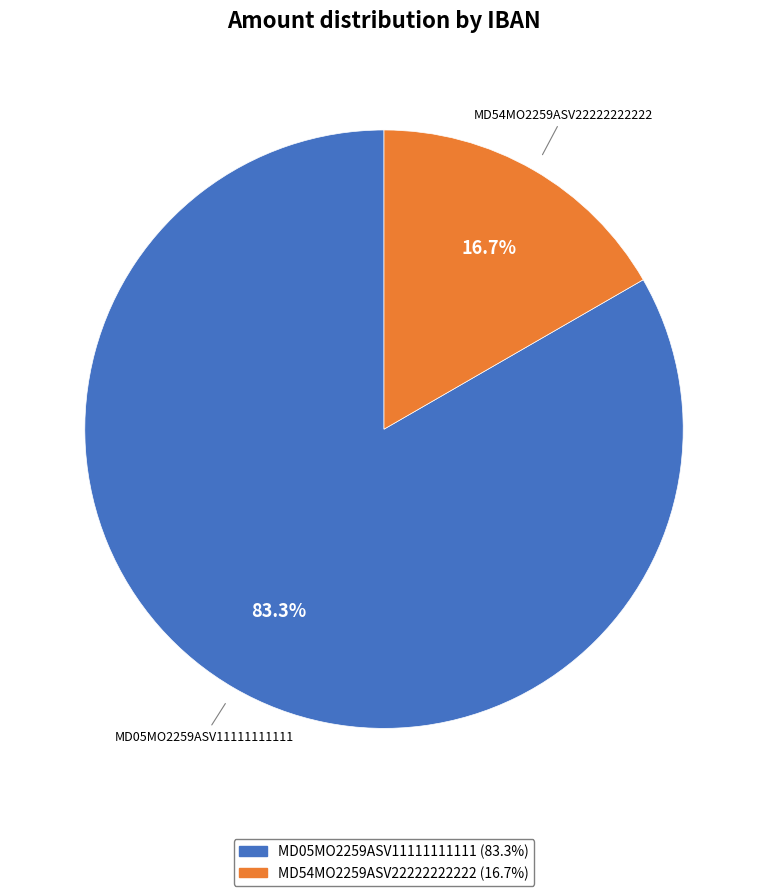

Count the number of slices in the pie.

2